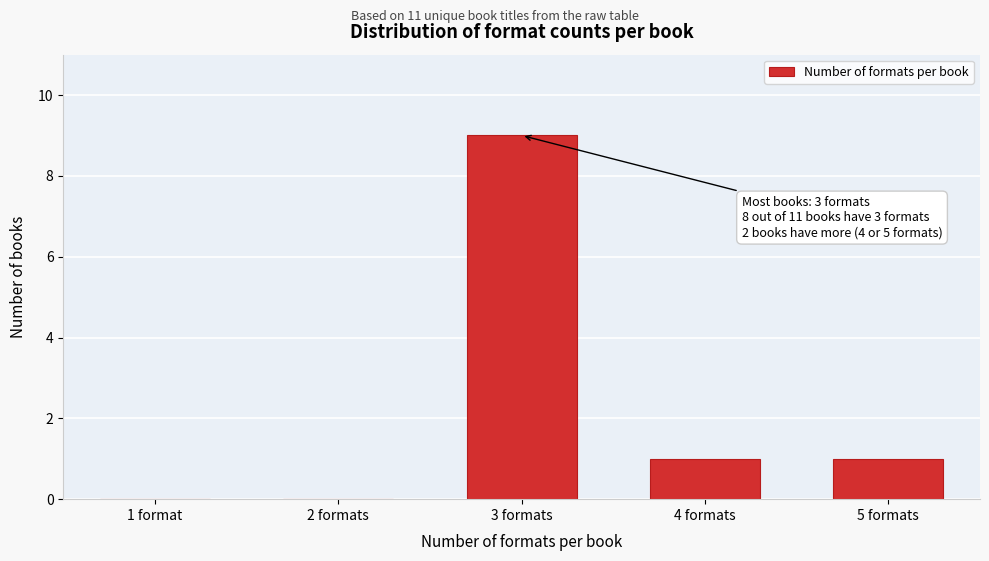

Reading right to left, transcribe all the data shown in this chart.

5 formats=1	4 formats=1	3 formats=9	2 formats=0	1 format=0